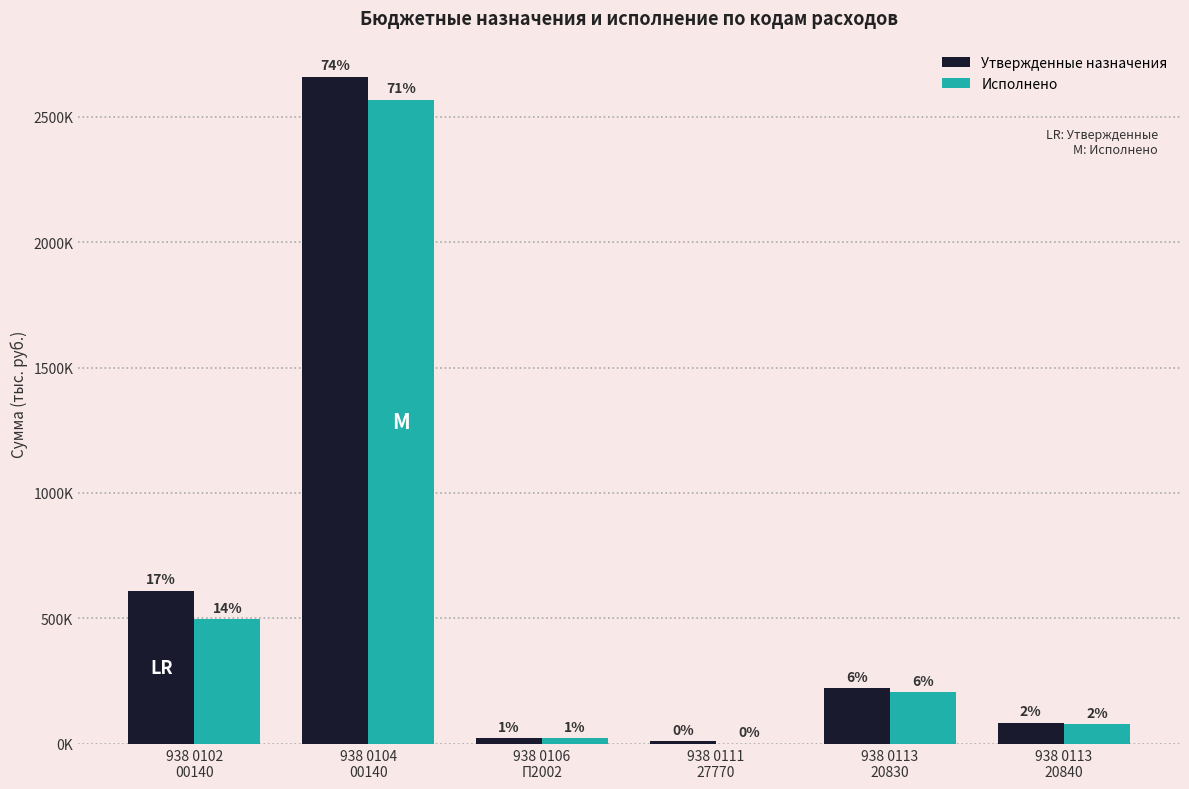

What are all the series names shown in the legend?

Утвержденные назначения, Исполнено